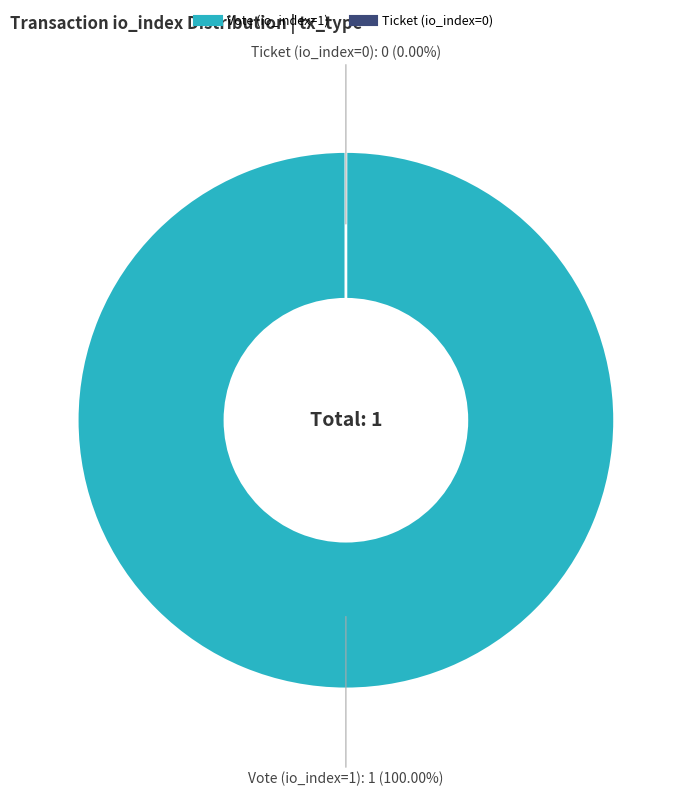

Does any single category account for the majority?

Yes